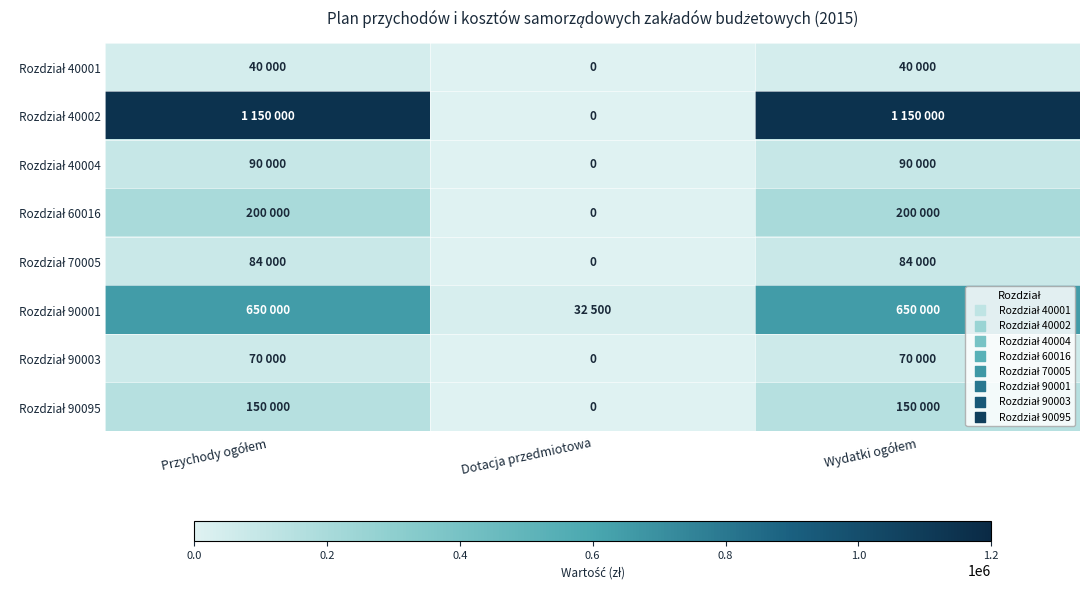

What is the difference between the maximum and minimum values in the Rozdział 60016 series?

200000